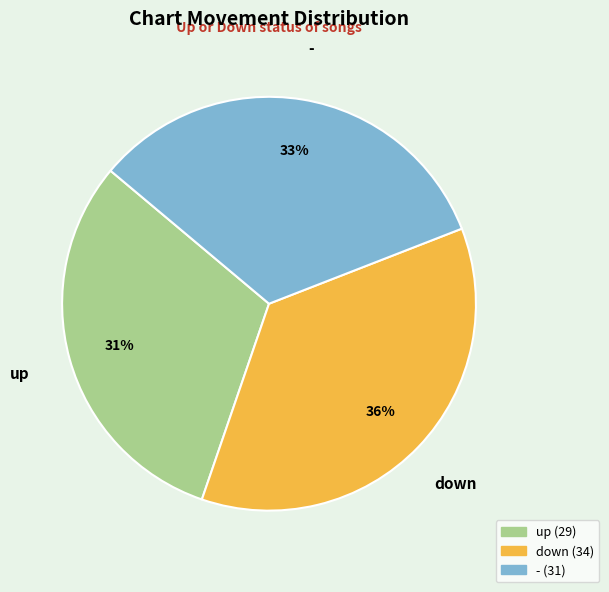

What is the largest slice in the pie chart?

down